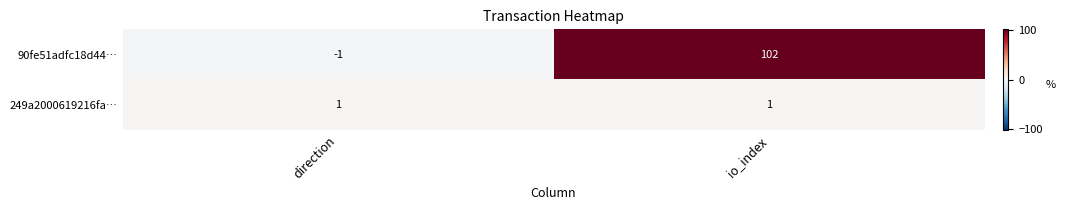

What is the sum of all 90fe51adfc18d44… values?

101